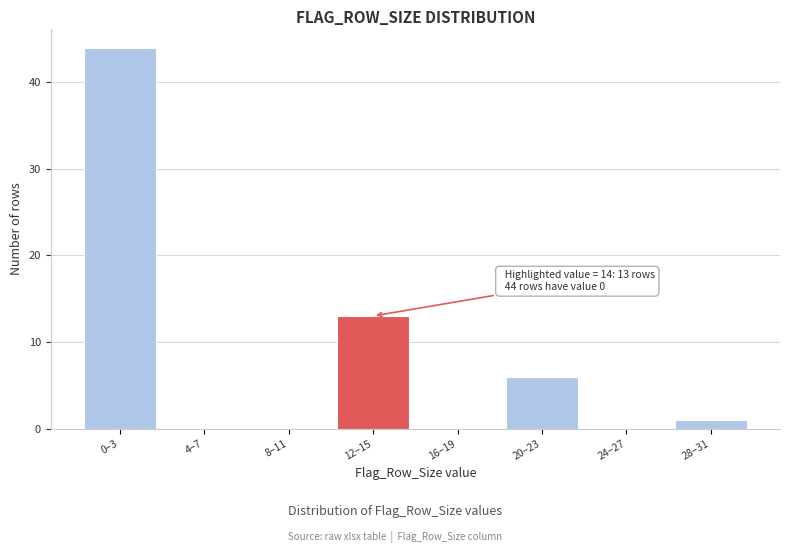

Reading right to left, transcribe all the data shown in this chart.

28–31=1	24–27=0	20–23=6	16–19=0	12–15=13	8–11=0	4–7=0	0–3=44